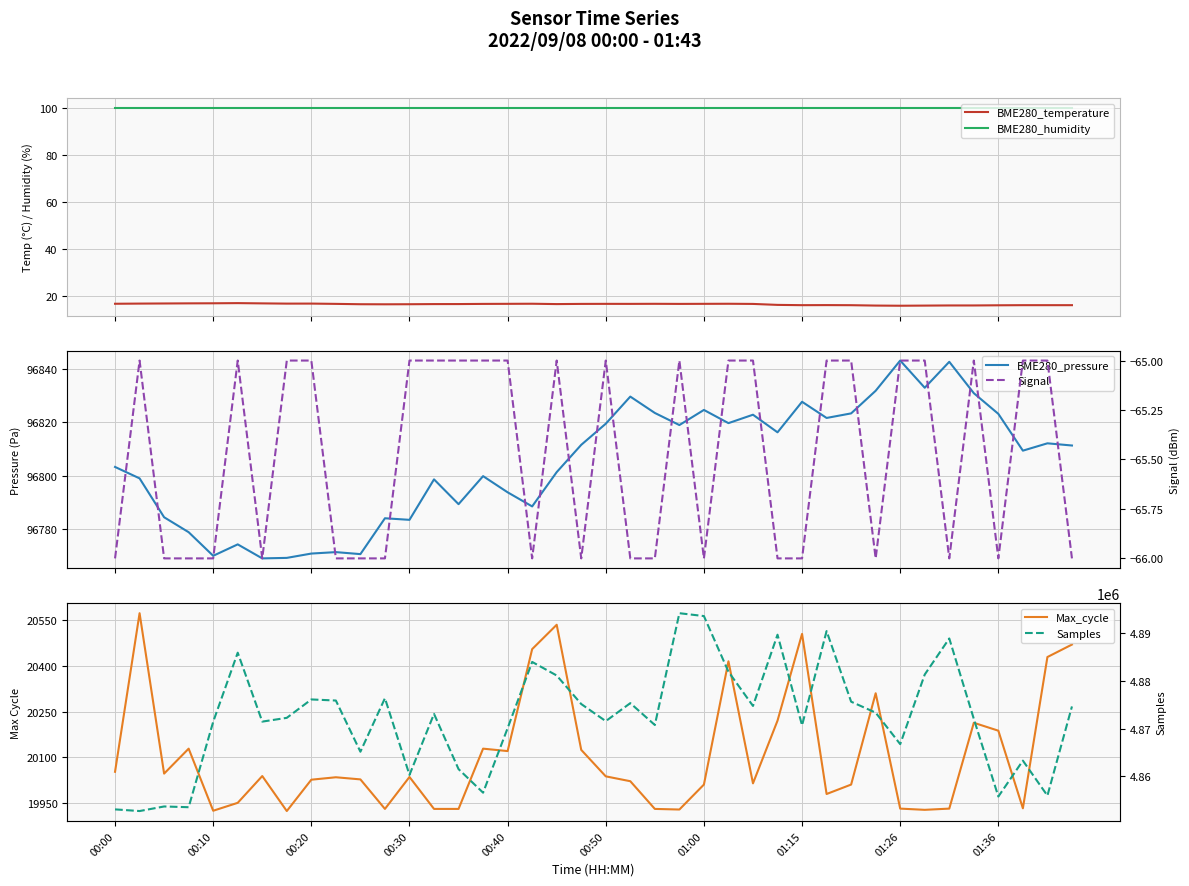

Which has a higher value, 22 or 30?

22